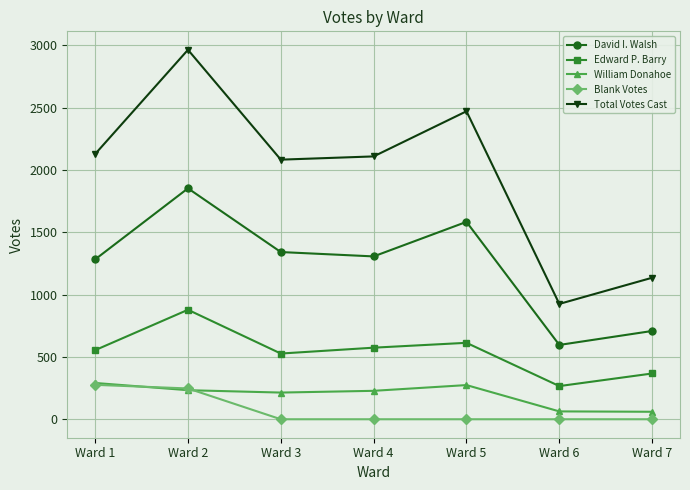

True or false: David I. Walsh and Total Votes Cast cross at least once.

False